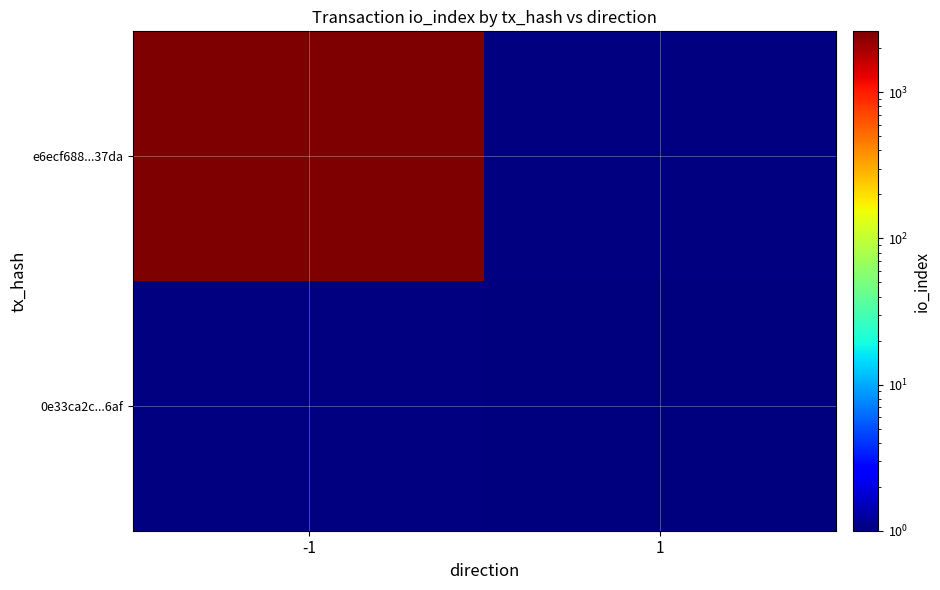

How many distinct data groups are displayed?

2